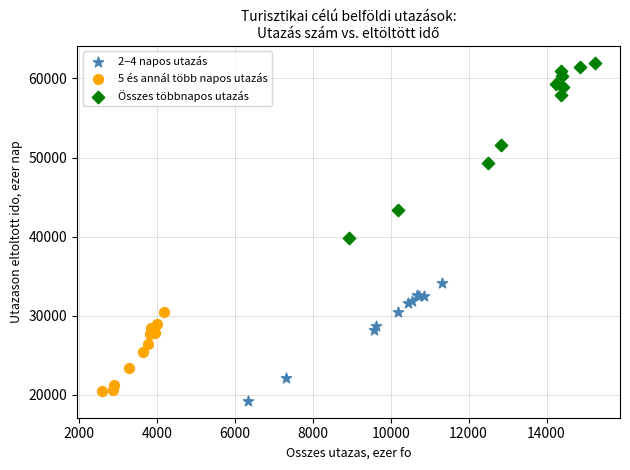

Which series has the largest Y range (max minus min)?

Összes többnapos utazás